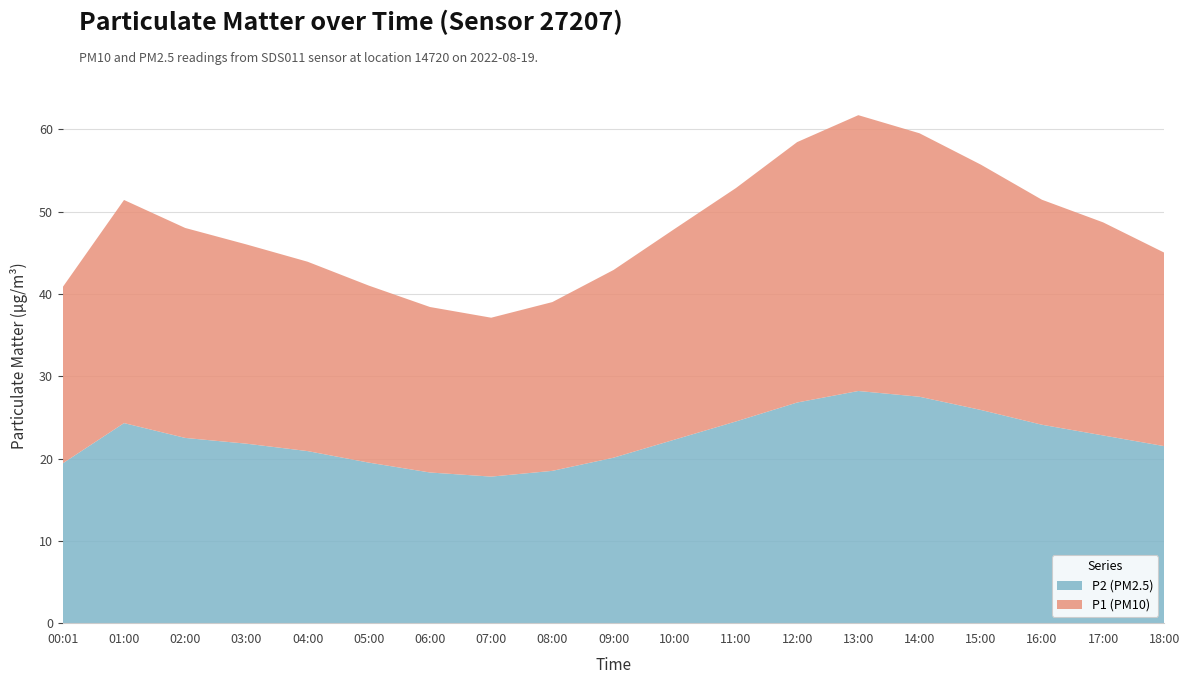

Reading left to right, list all the values displayed in this chart.

P2 (PM2.5): 00:01=19.4	01:00=24.3	02:00=22.5	03:00=21.8	04:00=20.9	05:00=19.5	06:00=18.3	07:00=17.8	08:00=18.5	09:00=20.1	10:00=22.3	11:00=24.5	12:00=26.8	13:00=28.2	14:00=27.5	15:00=25.9	16:00=24.1	17:00=22.8	18:00=21.5
P1 (PM10): 00:01=21.4	01:00=27.1	02:00=25.5	03:00=24.2	04:00=23.0	05:00=21.5	06:00=20.1	07:00=19.3	08:00=20.5	09:00=22.8	10:00=25.6	11:00=28.4	12:00=31.6	13:00=33.5	14:00=32.0	15:00=29.8	16:00=27.3	17:00=25.9	18:00=23.5